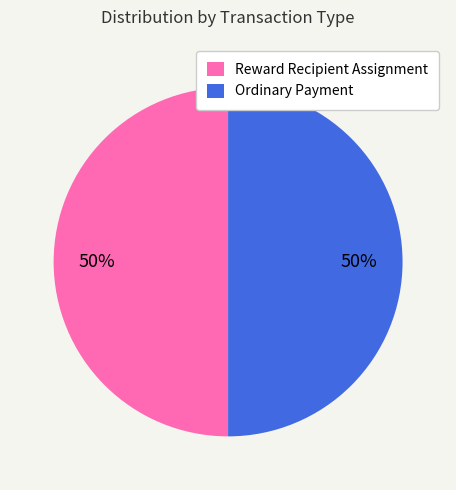

True or false: Reward Recipient Assignment accounts for 50% of the total.

True